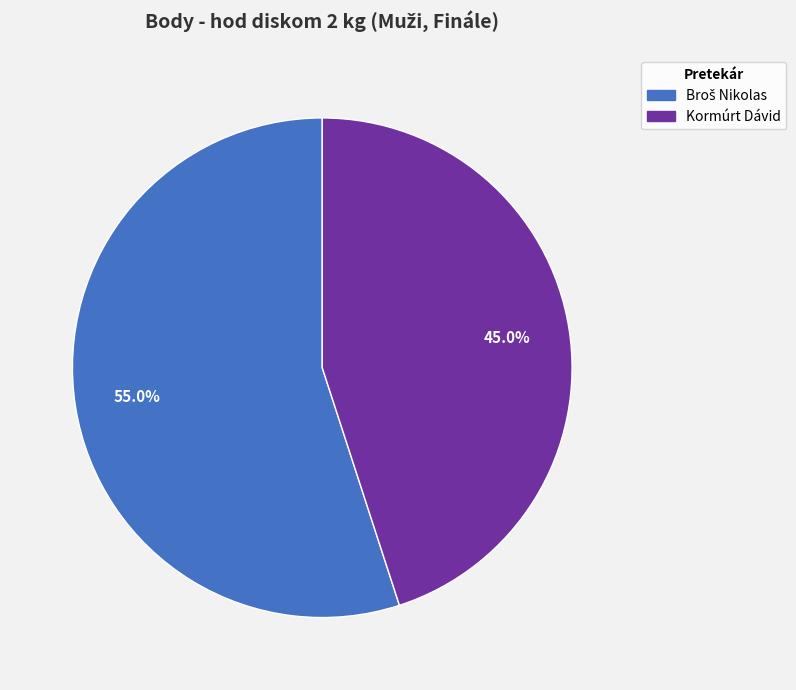

To the nearest percent, what portion does Kormúrt Dávid represent?

45%